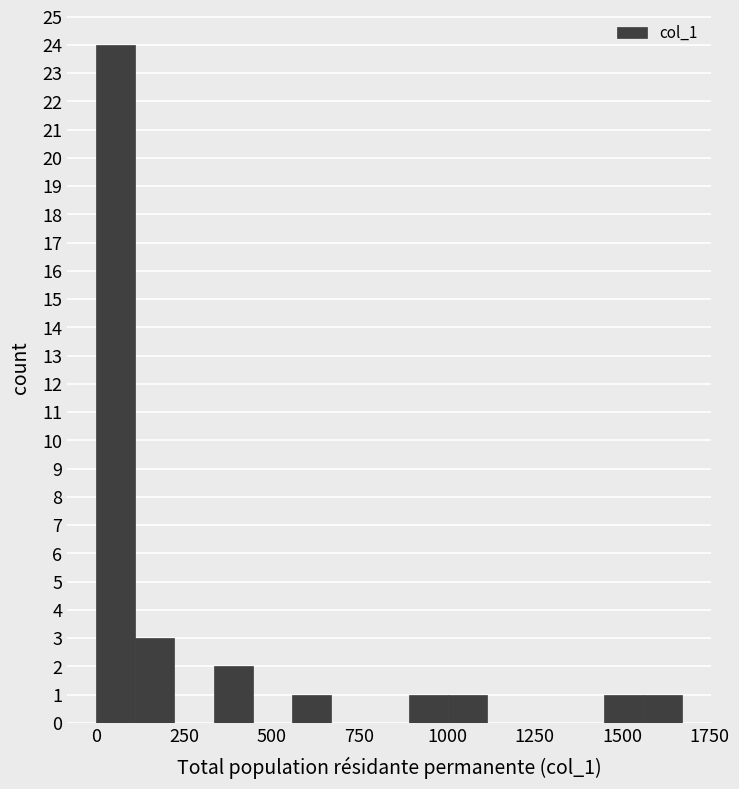

Around what value on the x-axis is the tallest bar? Give the approximate position of its centre, as read against the axis.

50